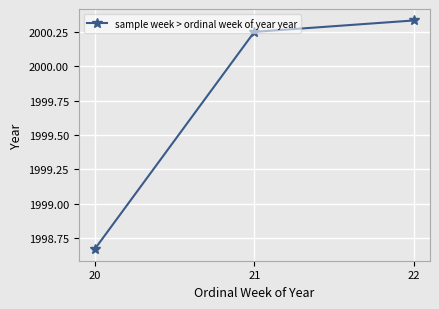

Where does the data first go above 2000?

21